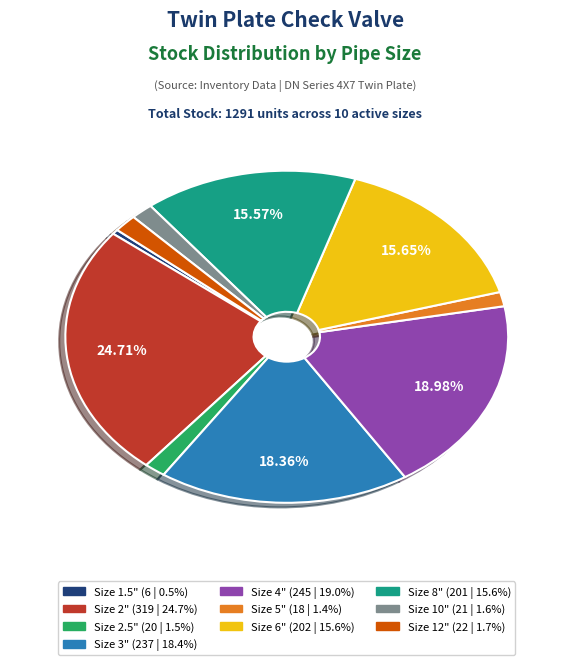

Is there any slice that represents more than half of the pie?

No